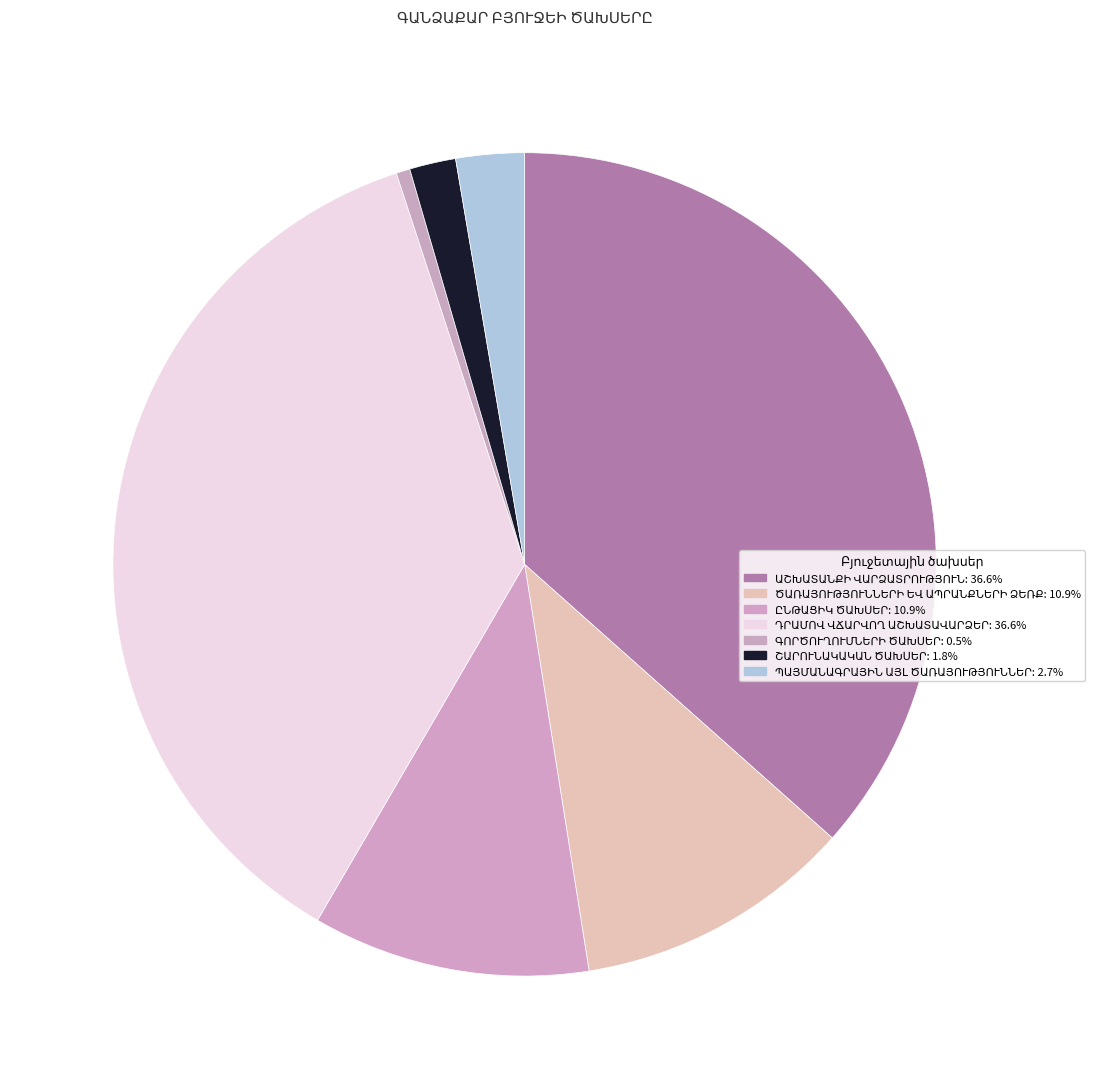

Rank the categories by value from highest to lowest.

ԱՇԽԱՏԱՆՔԻ ՎԱՐՁԱՏՐՈՒԹՅՈՒՆ, ԴՐԱՄՈՎ ՎՃԱՐՎՈՂ ԱՇԽԱՏԱՎԱՐՁԵՐ, ԾԱՌԱՅՈՒԹՅՈՒՆՆԵՐԻ ԵՎ ԱՊՐԱՆՔՆԵՐԻ ՁԵՌՔ, ԸՆԹԱՑԻԿ ԾԱԽՍԵՐ, ՊԱՅՄԱՆԱԳՐԱՅԻՆ ԱՅԼ ԾԱՌԱՅՈՒԹՅՈՒՆՆԵՐ, ՇԱՐՈՒՆԱԿԱԿԱՆ ԾԱԽՍԵՐ, ԳՈՐԾՈՒՂՈՒՄՆԵՐԻ ԾԱԽՍԵՐ